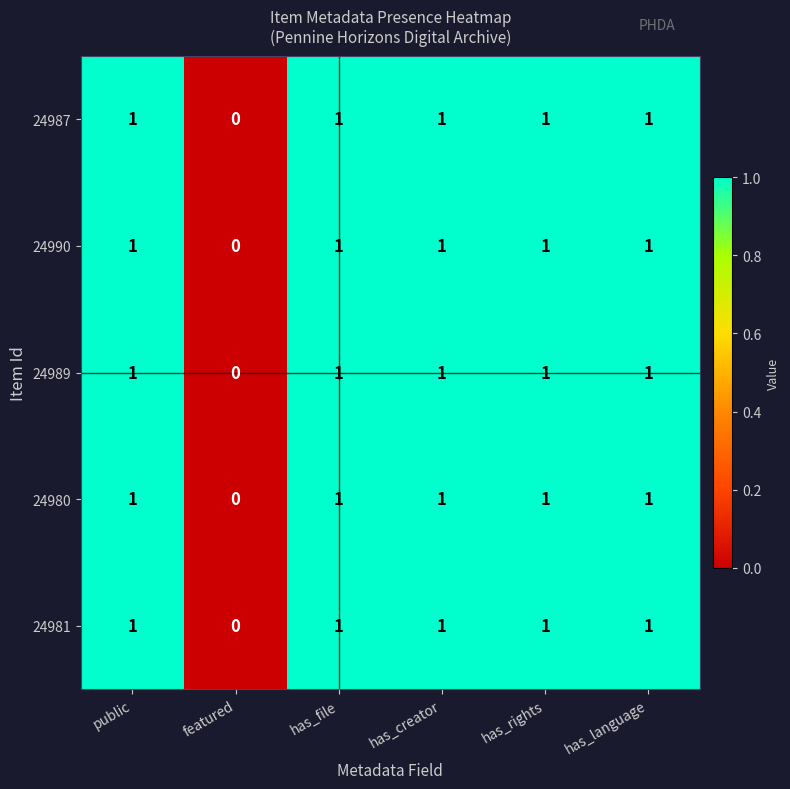

The 24980 series shows 1 at public. True or false?

True